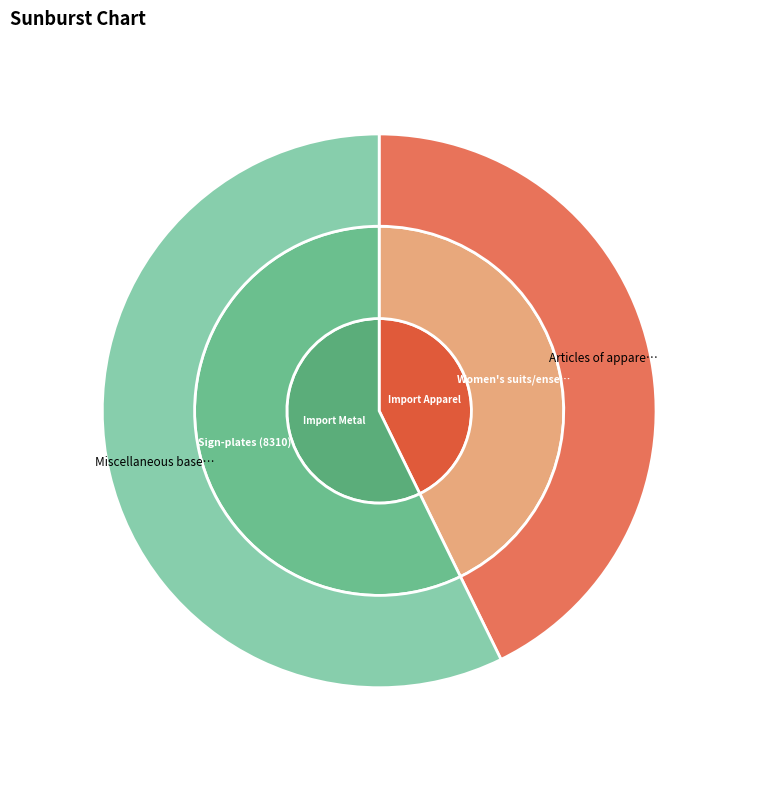

To the nearest percent, what is the difference between the largest and smallest slice percentages?

15%